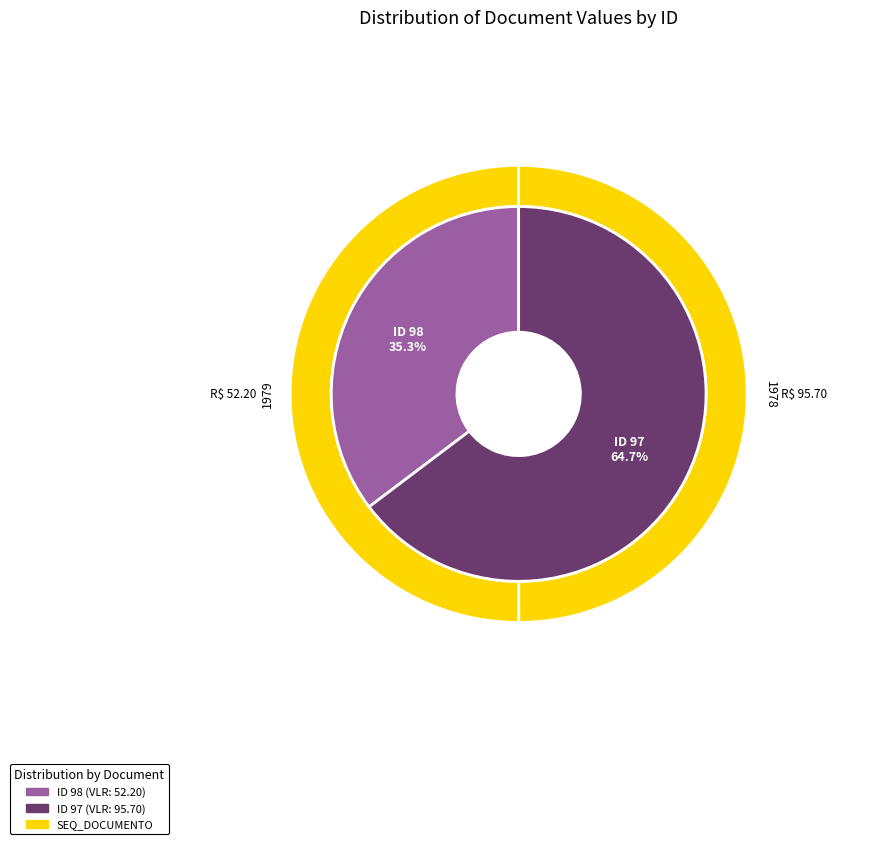

Count the number of slices in the pie.

2